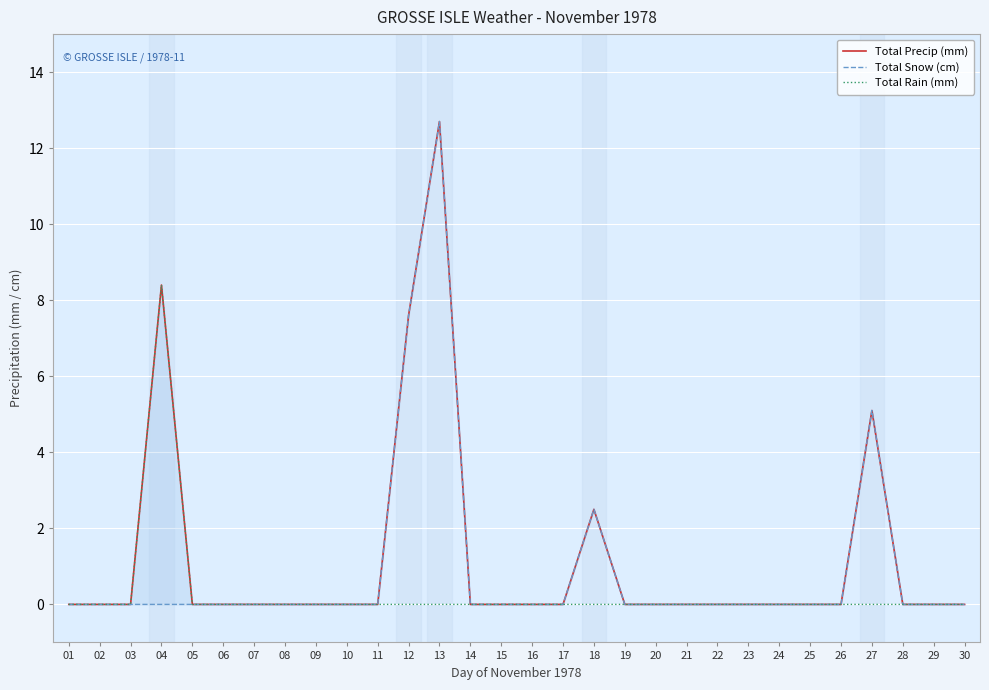

The value of Total Precip (mm) at 15 is 7.0. True or false?

False